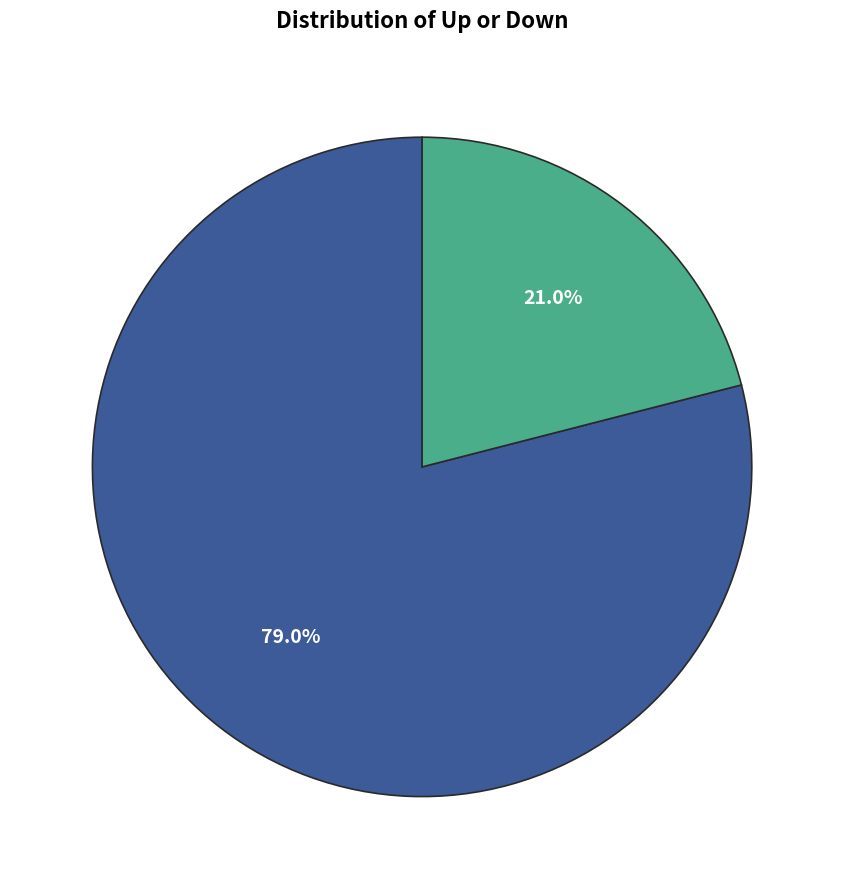

Is there a majority slice in this chart?

Yes